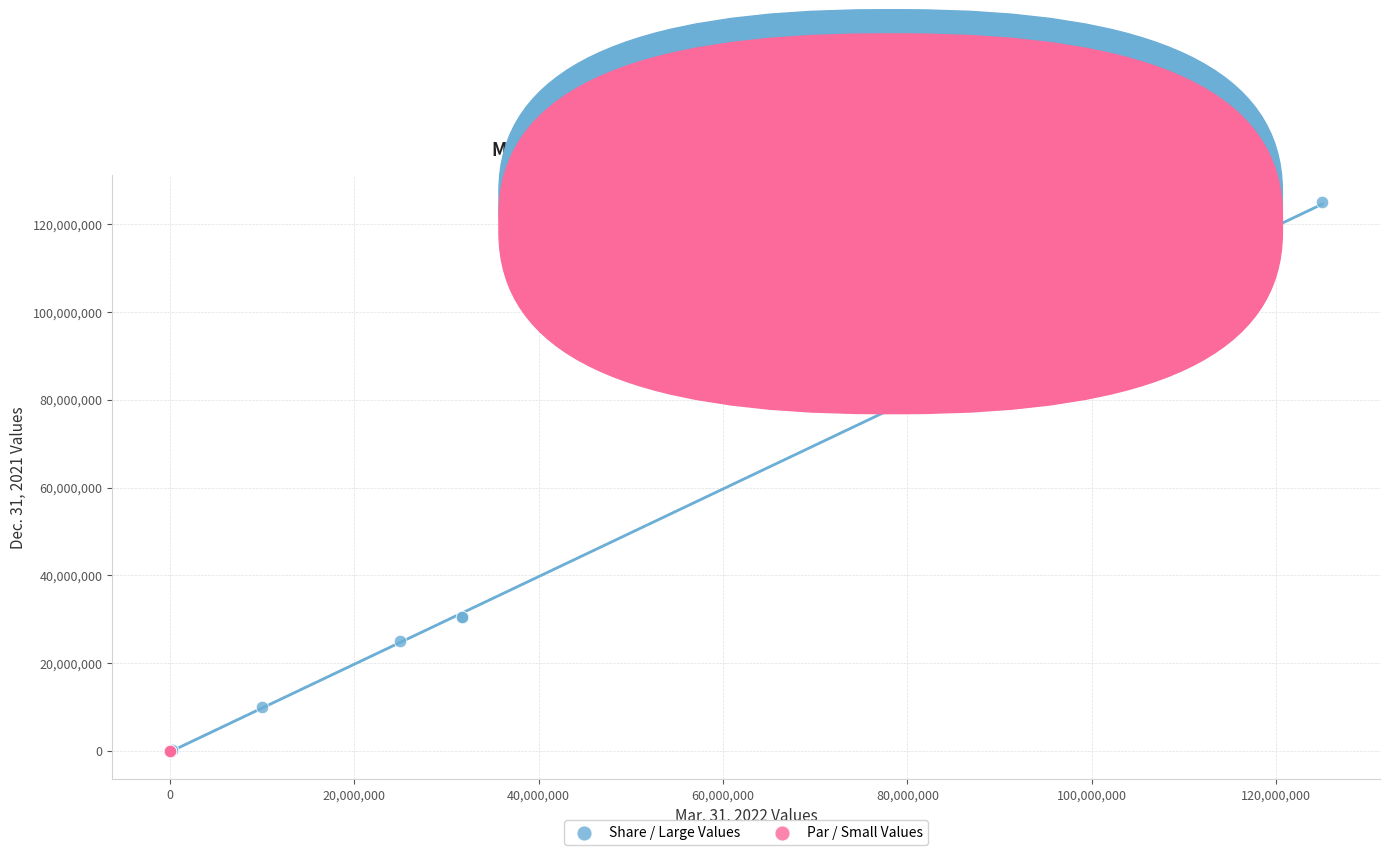

Which series reaches the maximum Y coordinate?

Share / Large Values